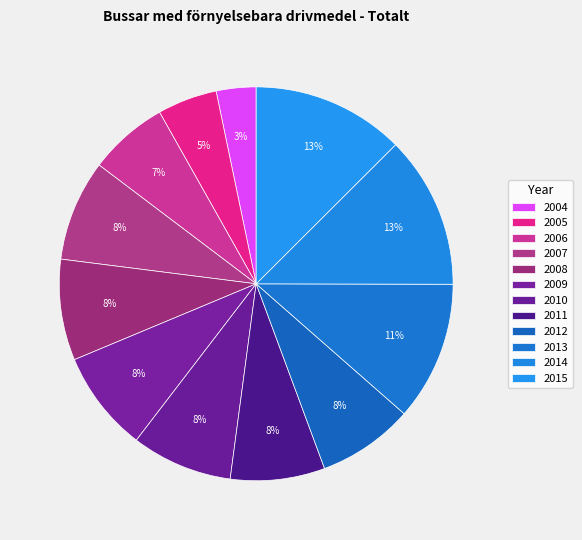

Count the number of slices in the pie.

12